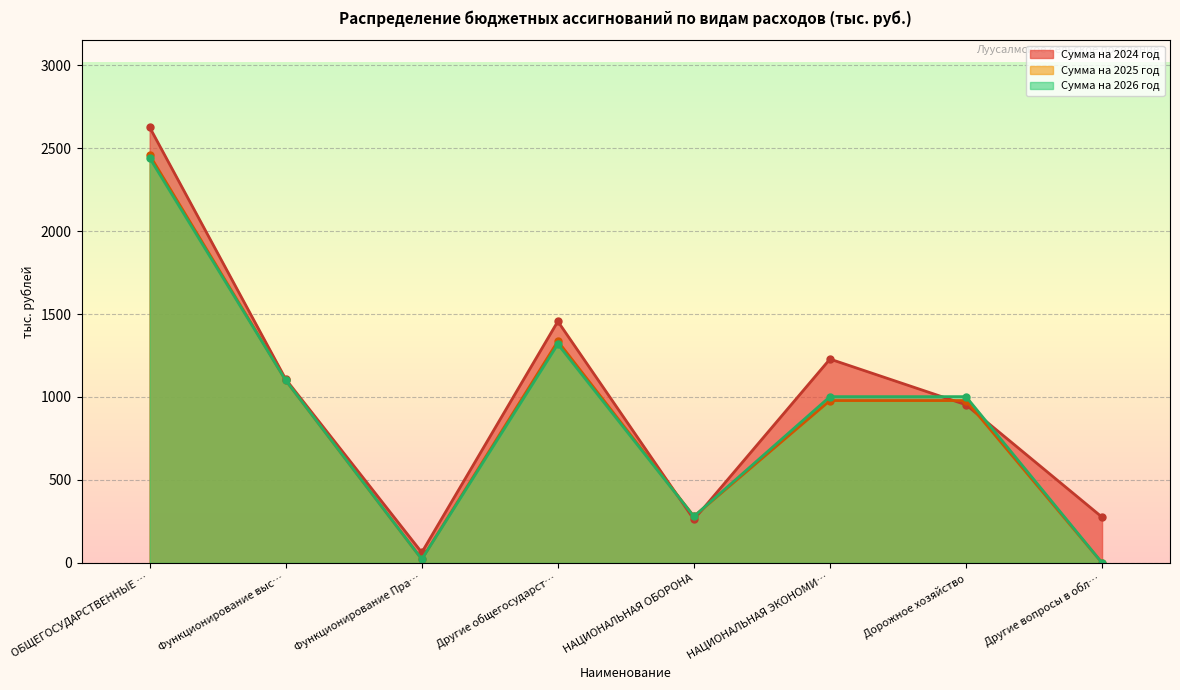

Which series ends up on top after the final intersection of Сумма на 2024 год and Сумма на 2026 год?

Сумма на 2024 год